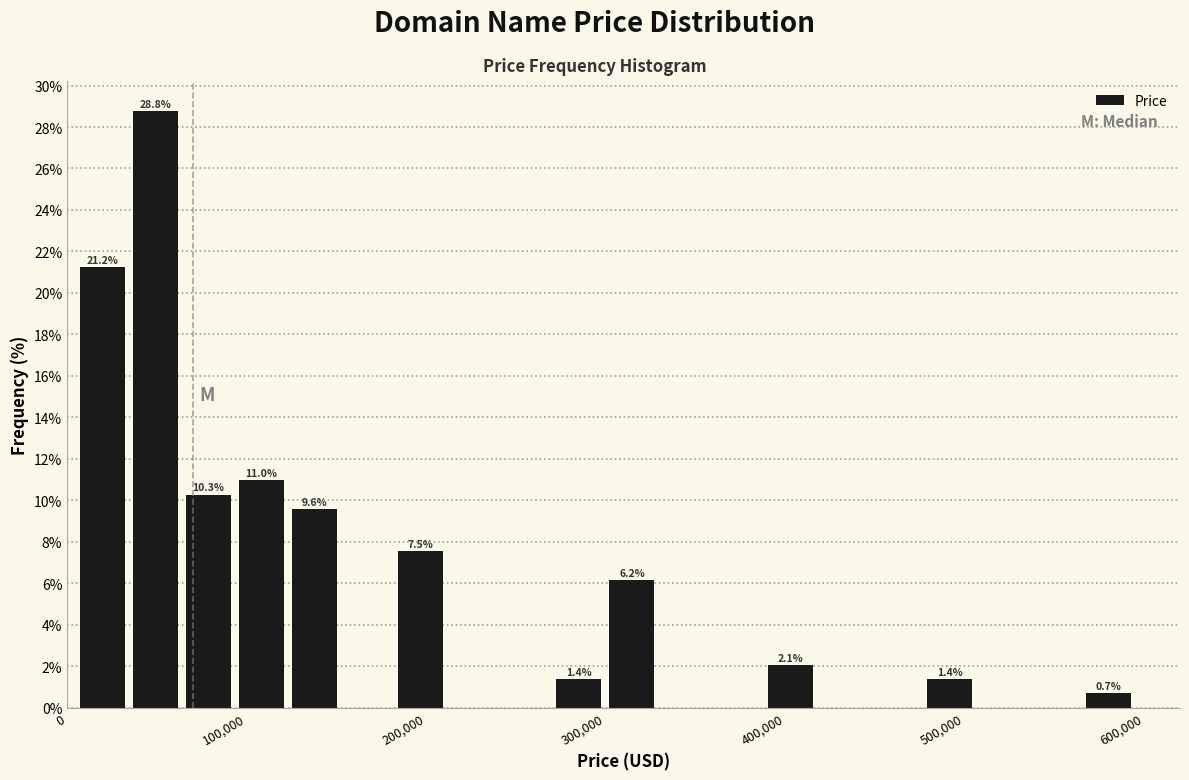

Read against the x-axis, roughly where is the centre of the tallest bar?

50000